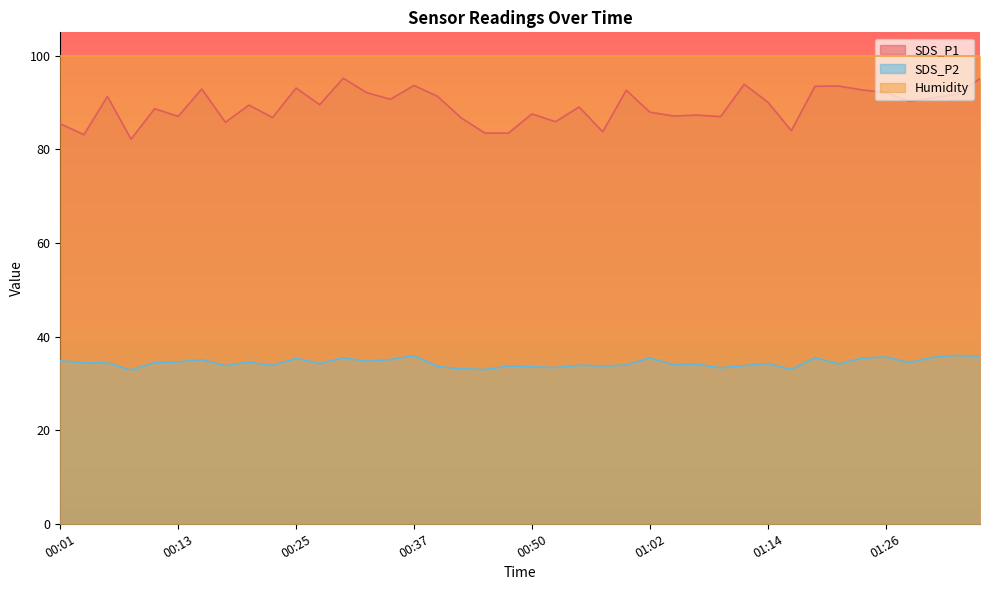

True or false: SDS_P2 and SDS_P1 intersect in this chart.

False